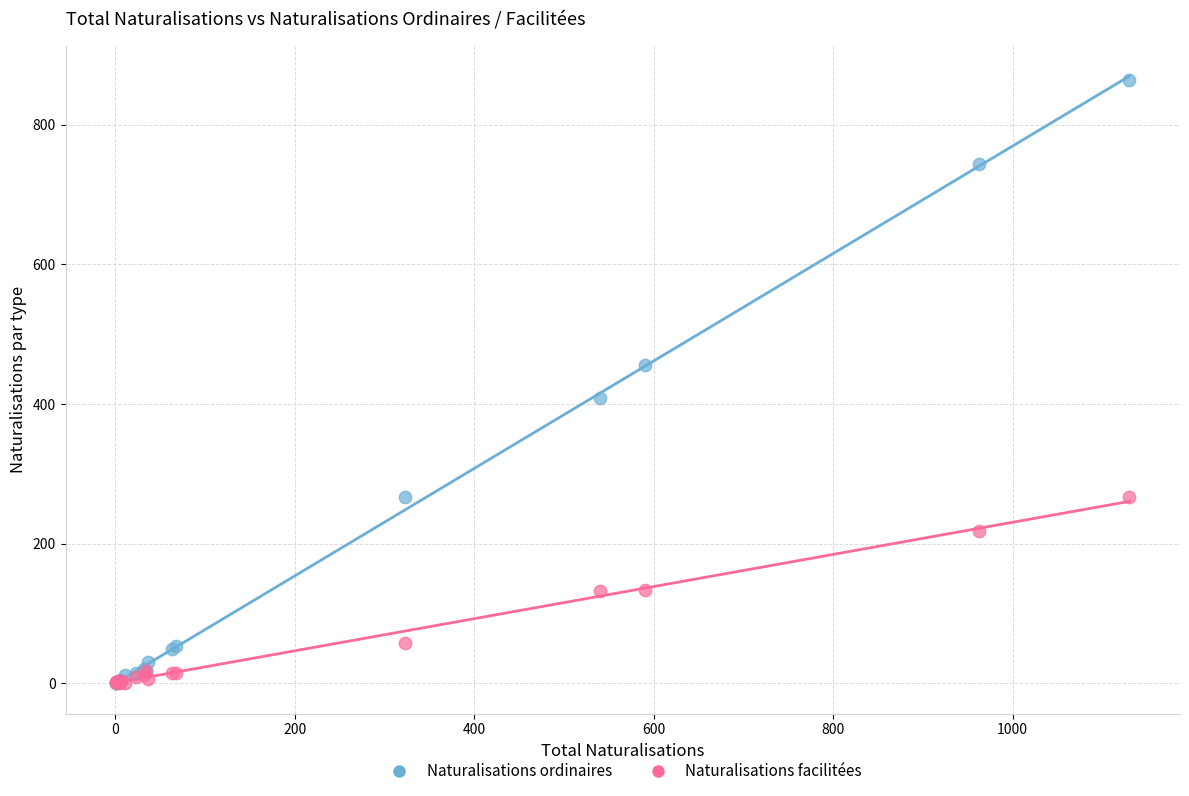

What are all the series names shown in the legend?

Naturalisations ordinaires, Naturalisations facilitées